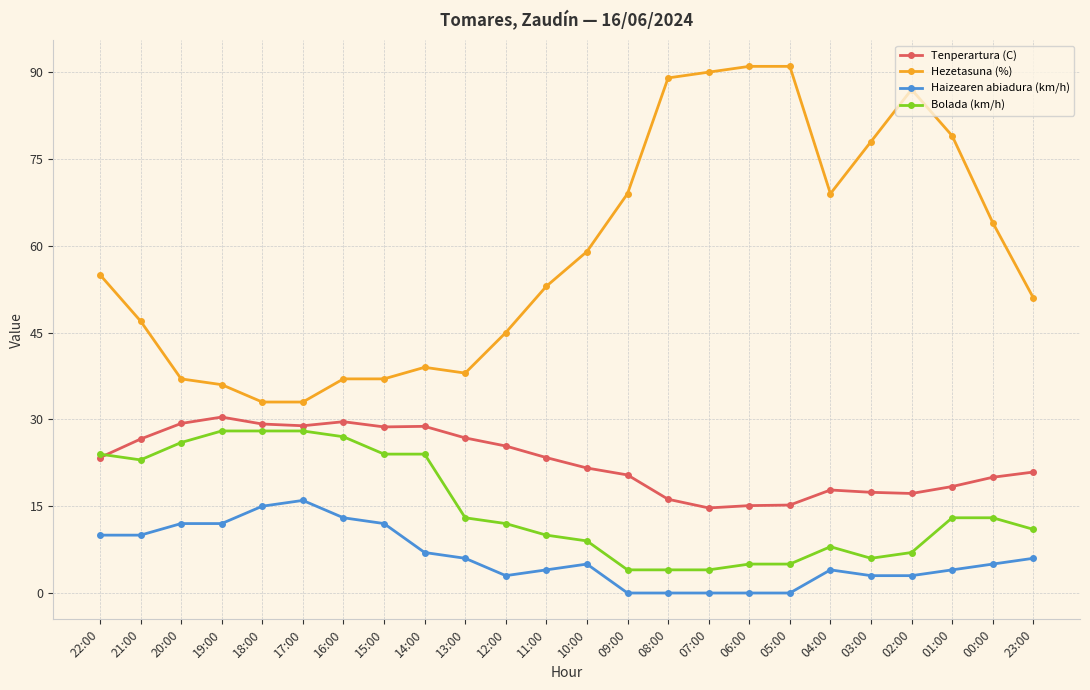

What position from the right is 12:00?

14